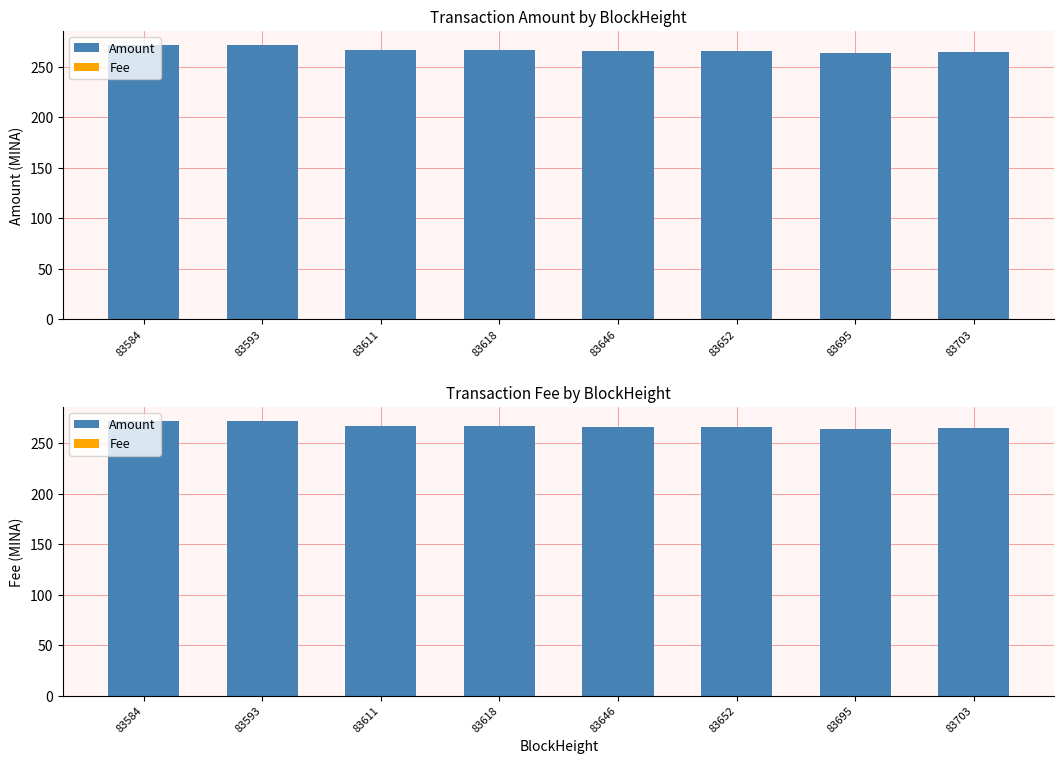

True or false: Amount has a value of 118.7 at 83695.

False